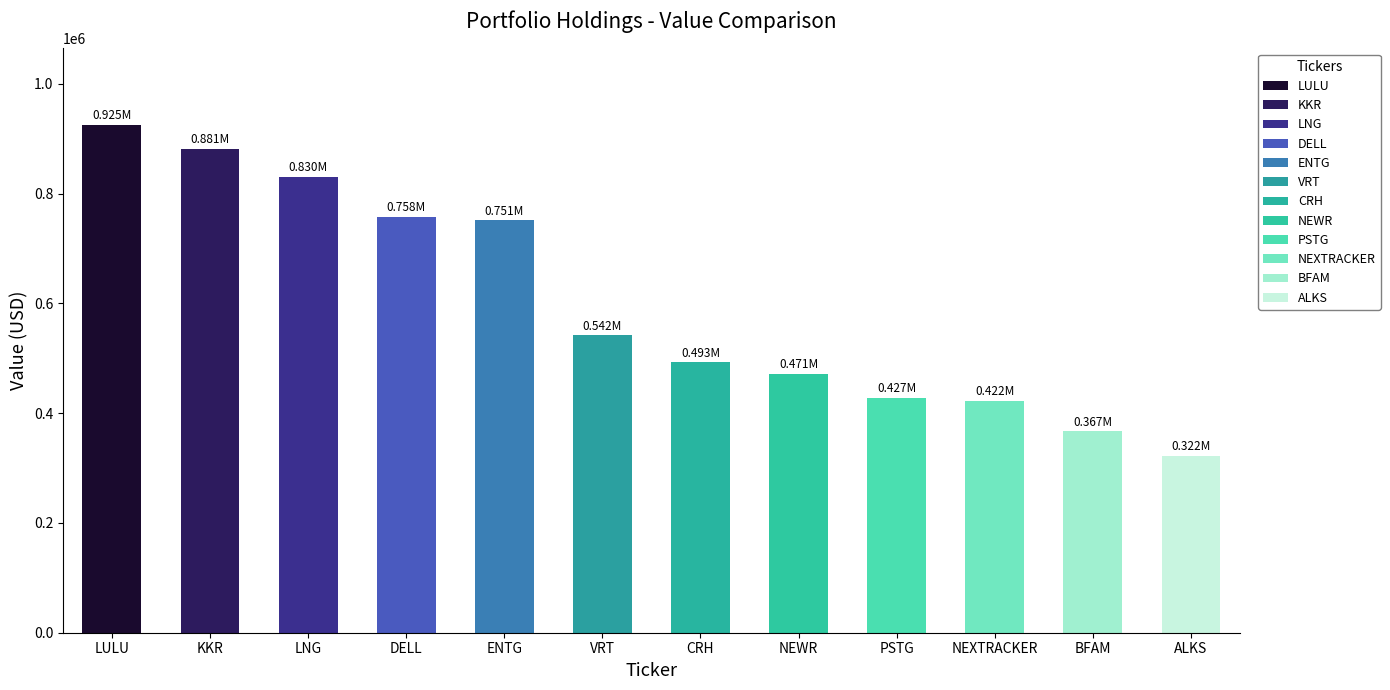

Rank the categories by value from highest to lowest.

LULU, KKR, LNG, DELL, ENTG, VRT, CRH, NEWR, PSTG, NEXTRACKER, BFAM, ALKS